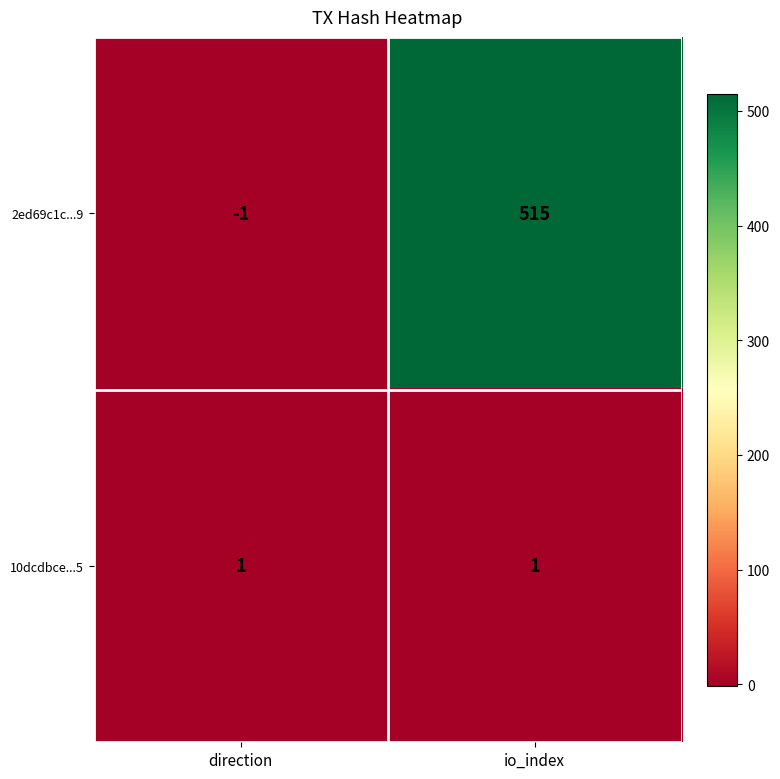

What is the smallest value displayed?

-1